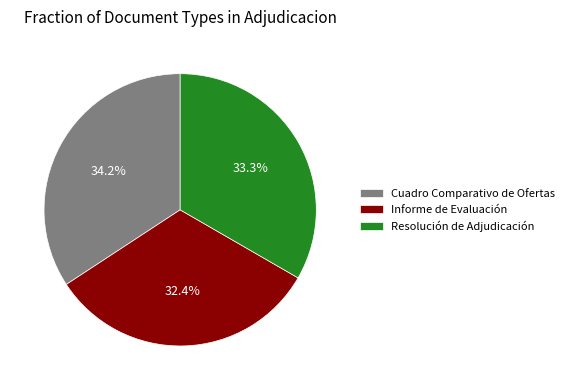

Is it true that Informe de Evaluación is 32% of the pie?

True